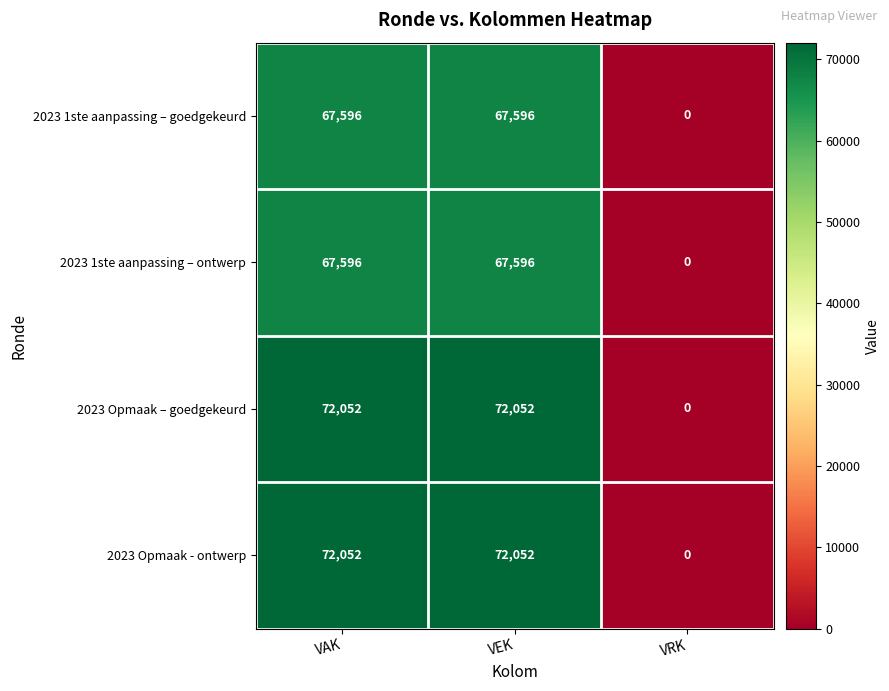

How many data points in 2023 1ste aanpassing – ontwerp are less than 67596?

1